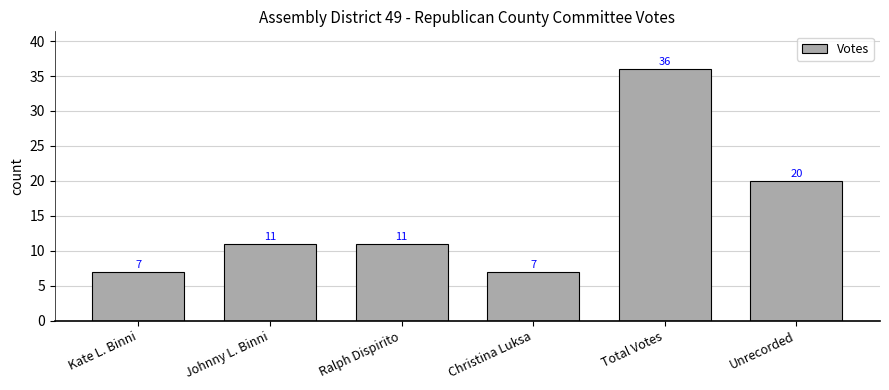

The value at Johnny L. Binni is 11. True or false?

True